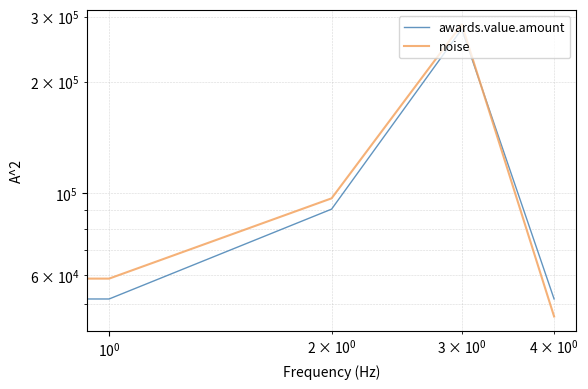

How many data points in noise are above 96817?

3